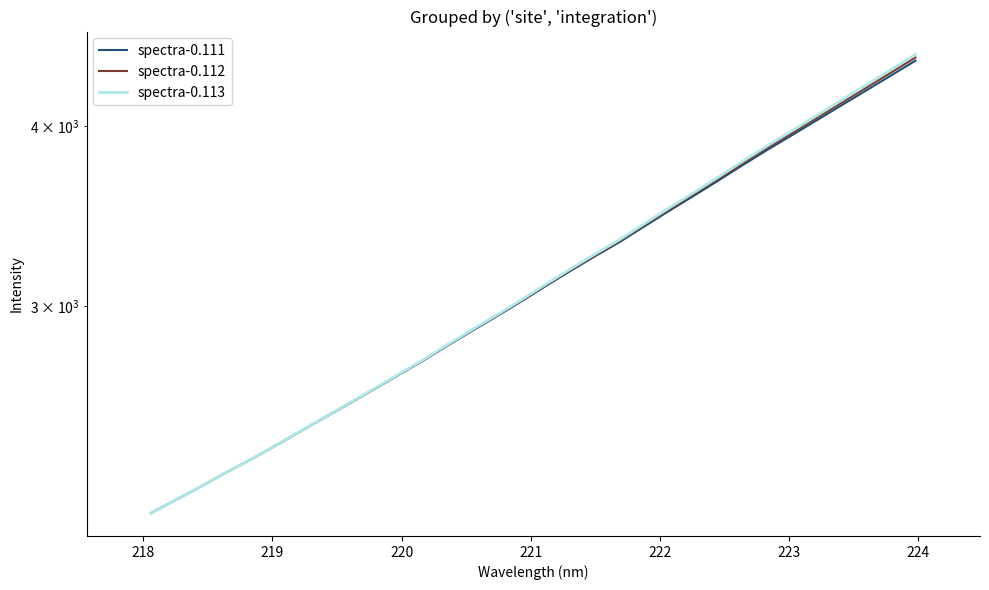

What is the minimum value shown in the chart?

2153.6